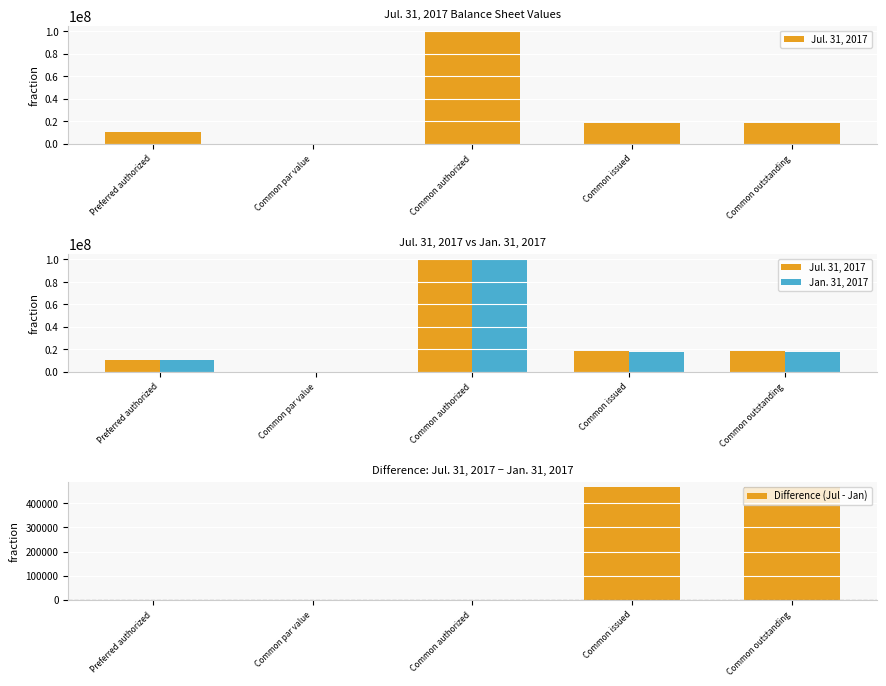

What is the label of the 1st bar from the right?

Common outstanding